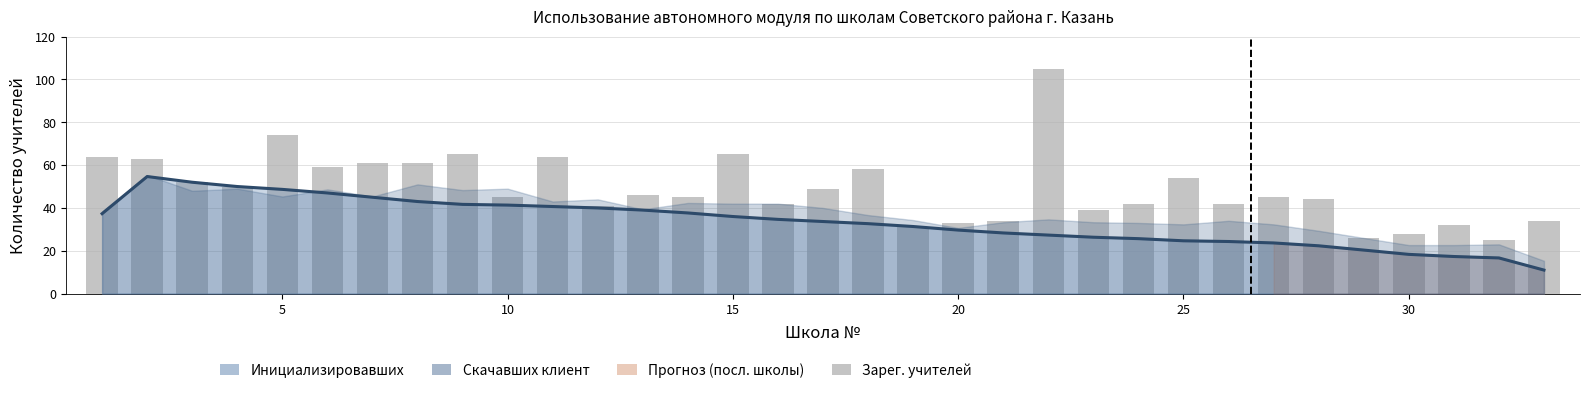

Reading right to left, list all the values displayed in this chart.

34	25	32	28	26	44	45	42	54	42	39	105	34	33	31	58	49	42	65	45	46	41	64	45	65	61	61	59	74	50	52	63	64